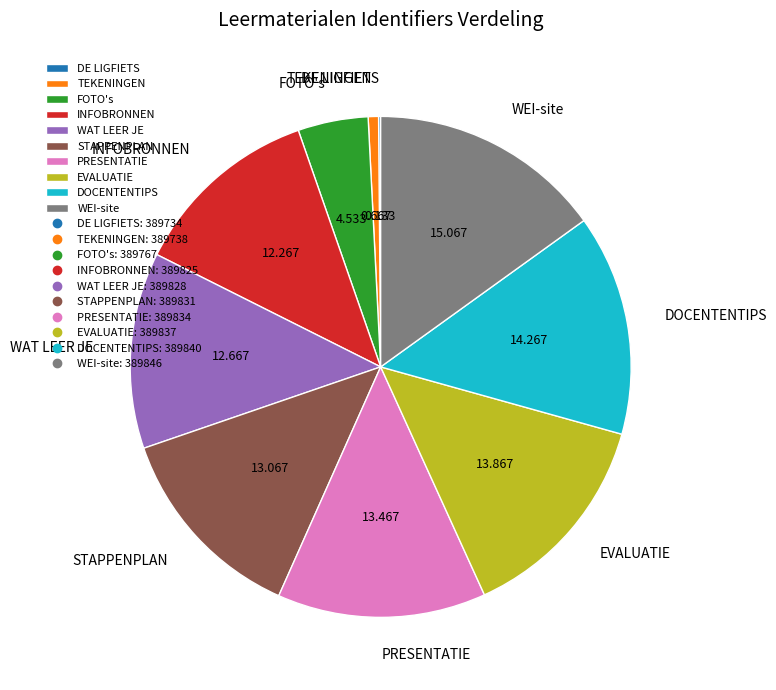

Is it true that WAT LEER JE is 23% of the pie?

False